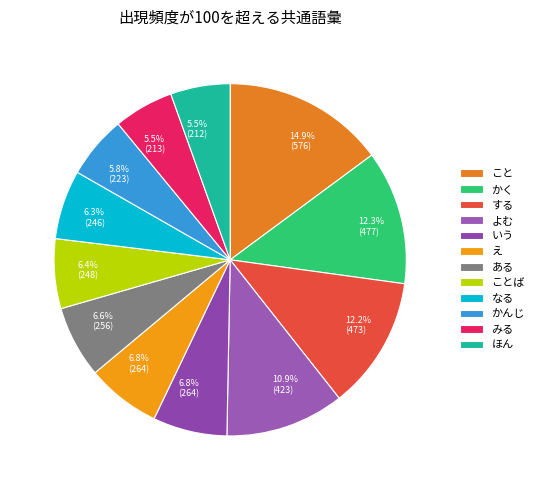

Count the number of slices in the pie.

12